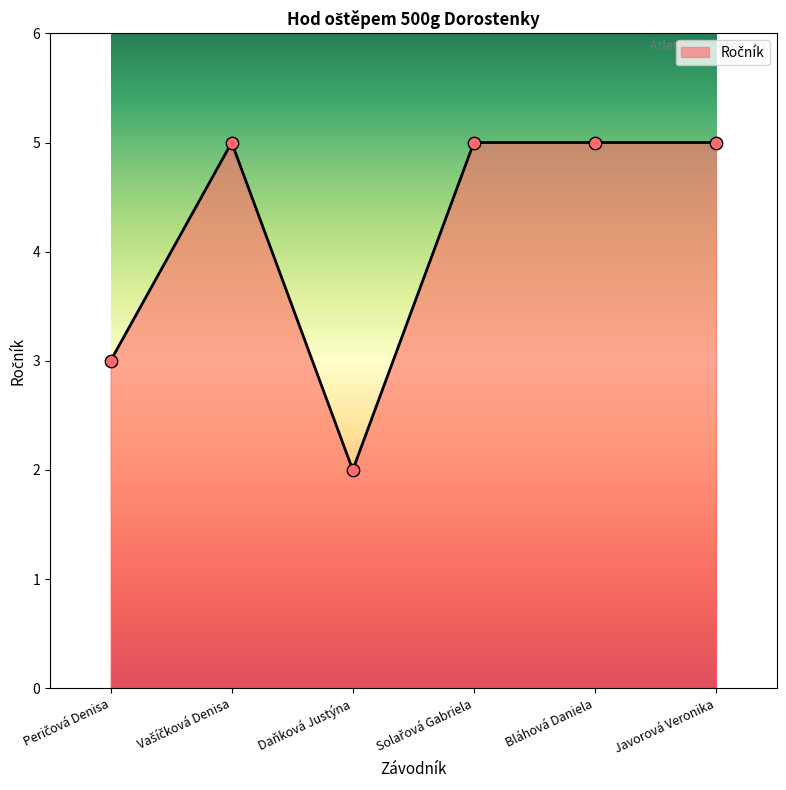

At which category does the chart reach its minimum across all series?

Daňková Justýna